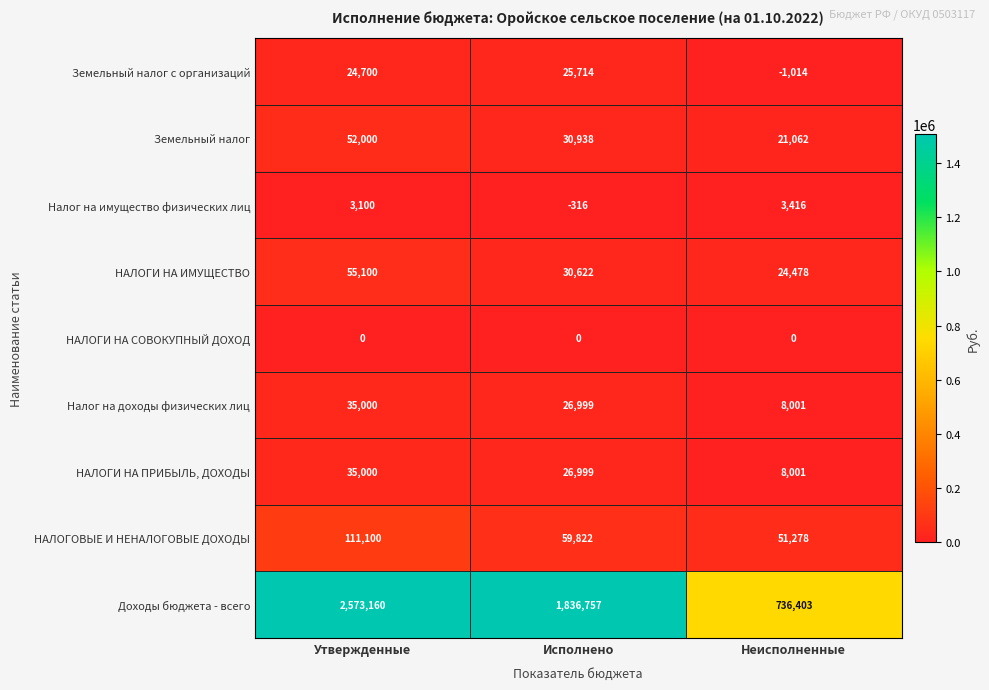

Reading right to left, transcribe all the data shown in this chart.

Земельный налог с организаций: -1014	25714	24700
Земельный налог: 21062	30938	52000
Налог на имущество физических лиц: 3416	-316	3100
НАЛОГИ НА ИМУЩЕСТВО: 24478	30622	55100
НАЛОГИ НА СОВОКУПНЫЙ ДОХОД: 0	0	0
Налог на доходы физических лиц: 8001	26999	35000
НАЛОГИ НА ПРИБЫЛЬ, ДОХОДЫ: 8001	26999	35000
НАЛОГОВЫЕ И НЕНАЛОГОВЫЕ ДОХОДЫ: 51278	59822	111100
Доходы бюджета - всего: 736403	1836757	2573160